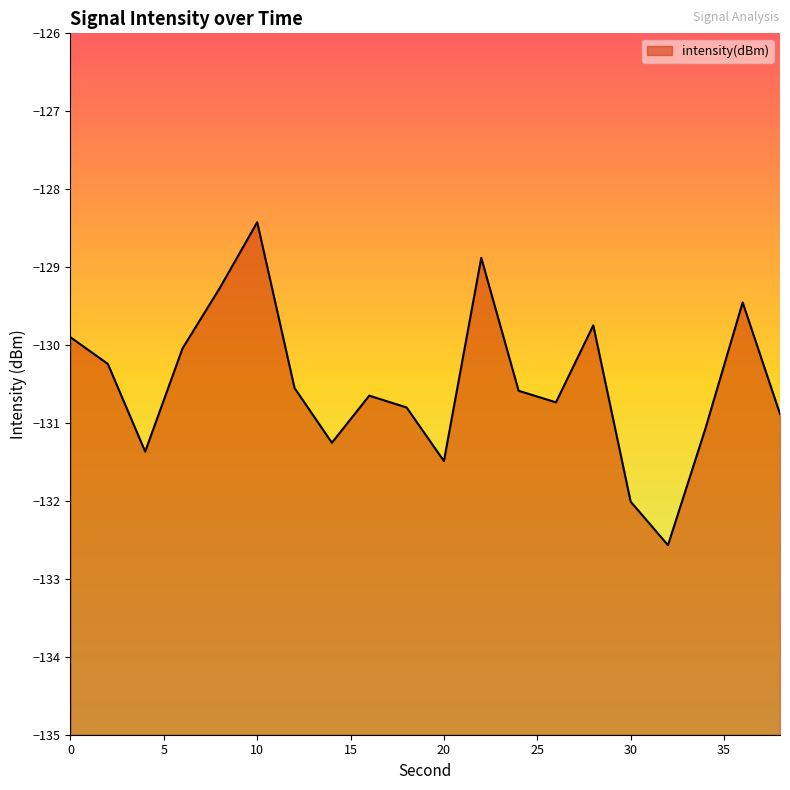

At which category does the data reach its first local peak?

10